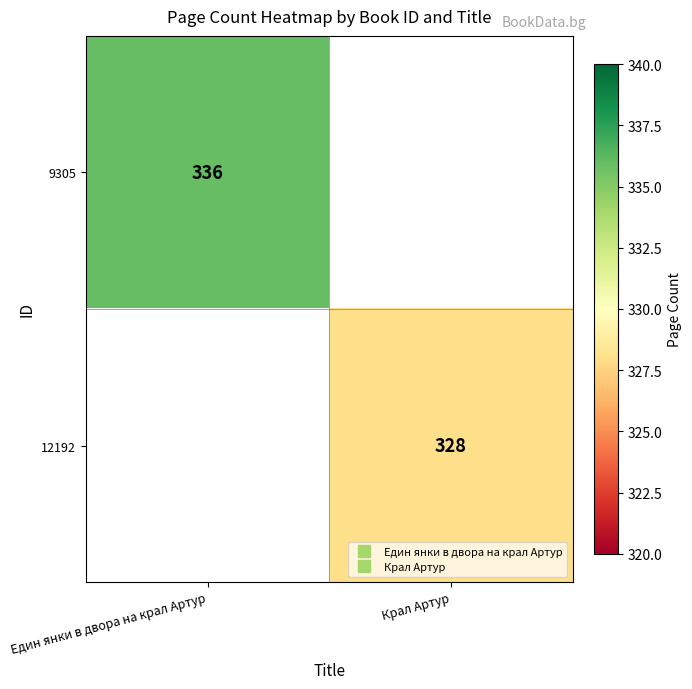

What is the smallest value displayed?

328.0